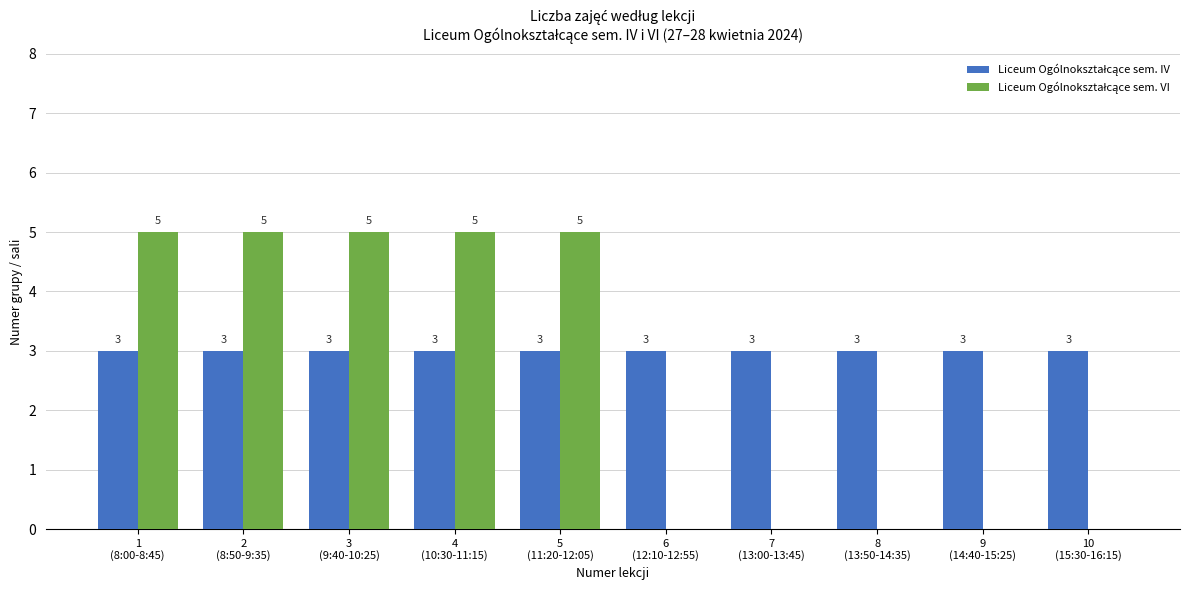

Count the number of data series in this chart.

2